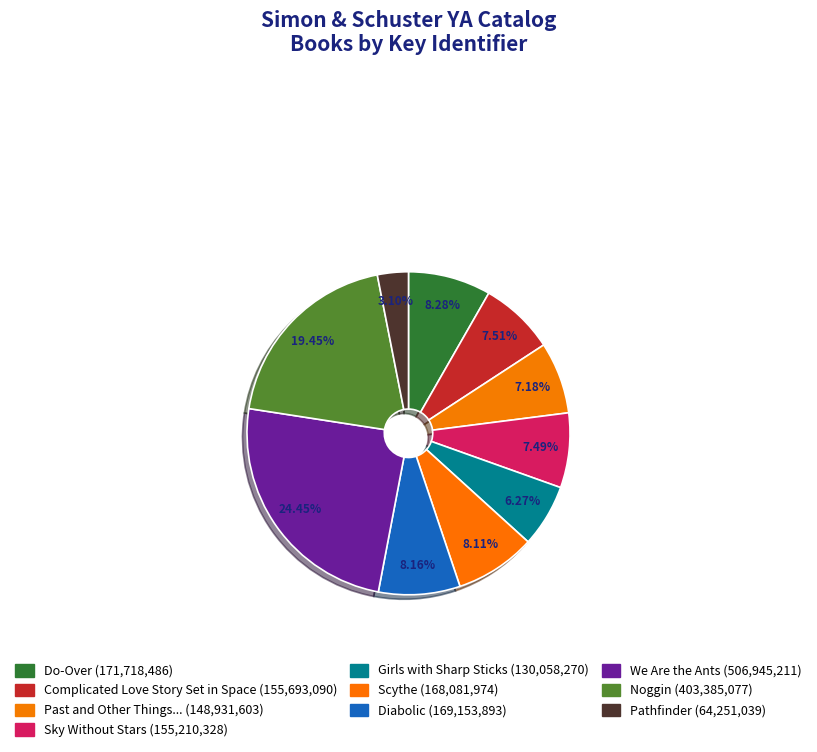

To the nearest percent, what is the average slice percentage?

10%